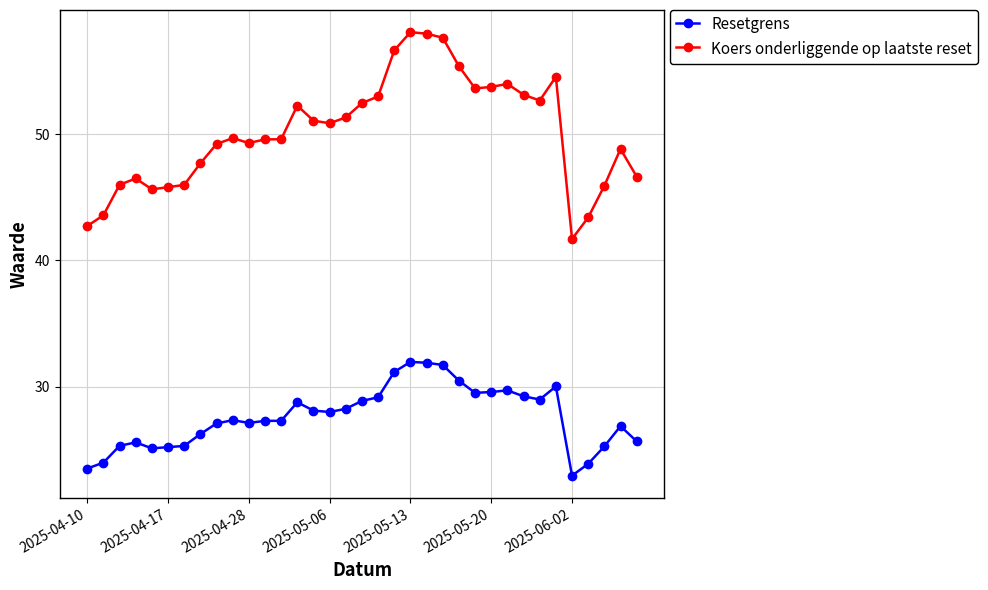

True or false: Resetgrens and Koers onderliggende op laatste reset intersect in this chart.

False